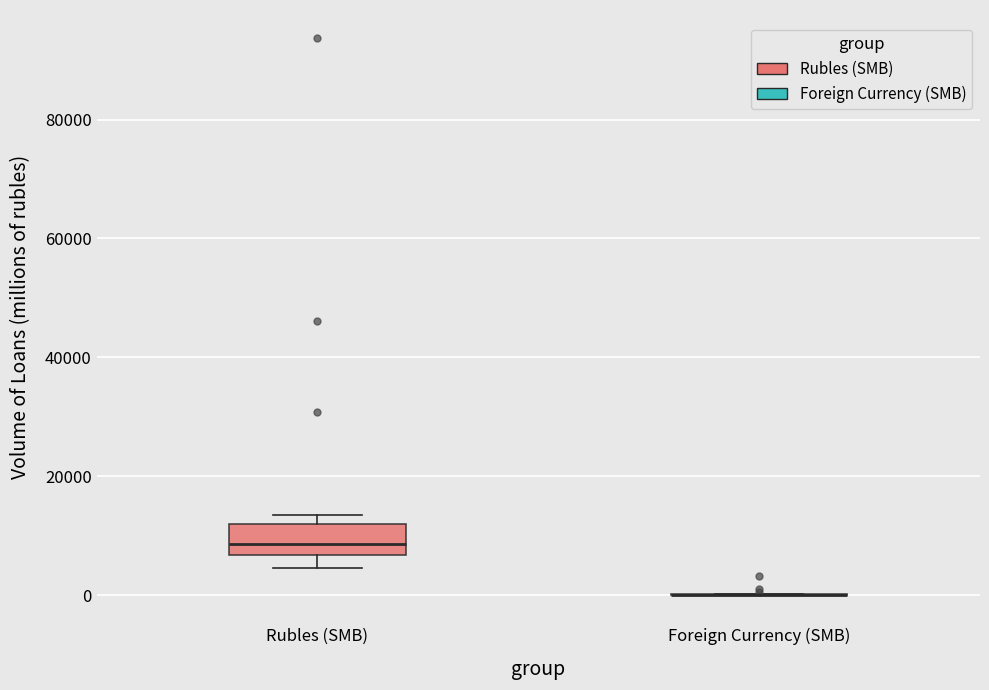

Reading left to right, read every box against the y-axis: the position of its median line, the range the box covers, and the ends of its whiskers. The values are not printed on the chart, so give them approximately, as read against the axis.

Rubles (SMB): median 8000, box 6000 to 12000, whiskers 4000 to 14000
Foreign Currency (SMB): box collapsed to a line at 0, whiskers 0 to 0